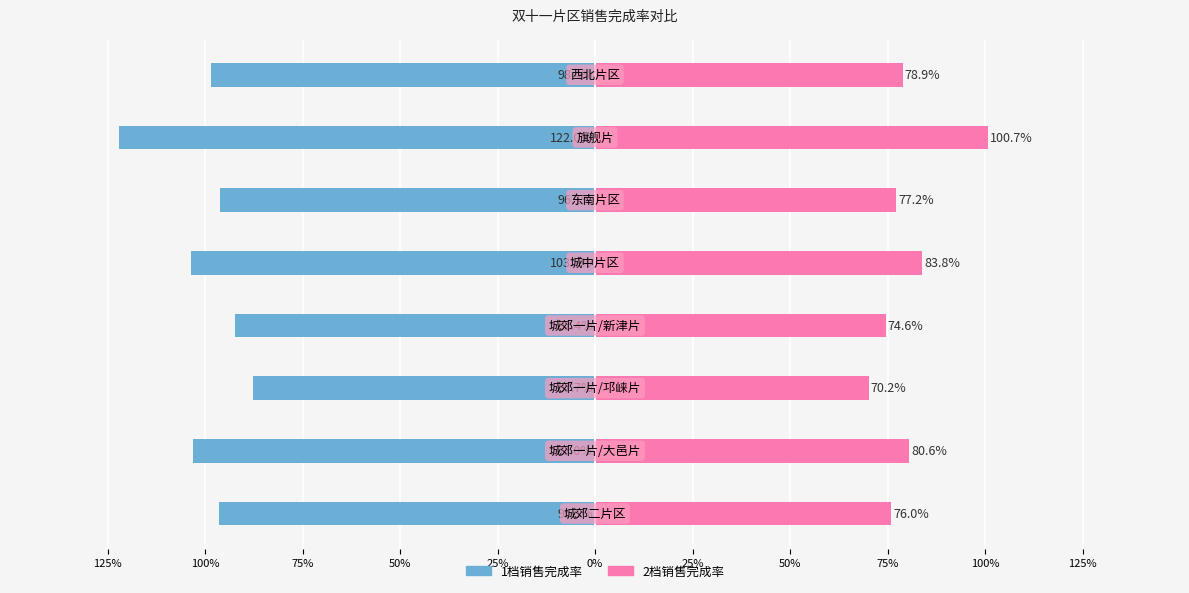

Reading left to right, transcribe all the data shown in this chart.

1档销售完成率: -1.0	-1.0	-0.9	-0.9	-1.0	-1.0	-1.2	-1.0
2档销售完成率: 0.8	0.8	0.7	0.7	0.8	0.8	1.0	0.8